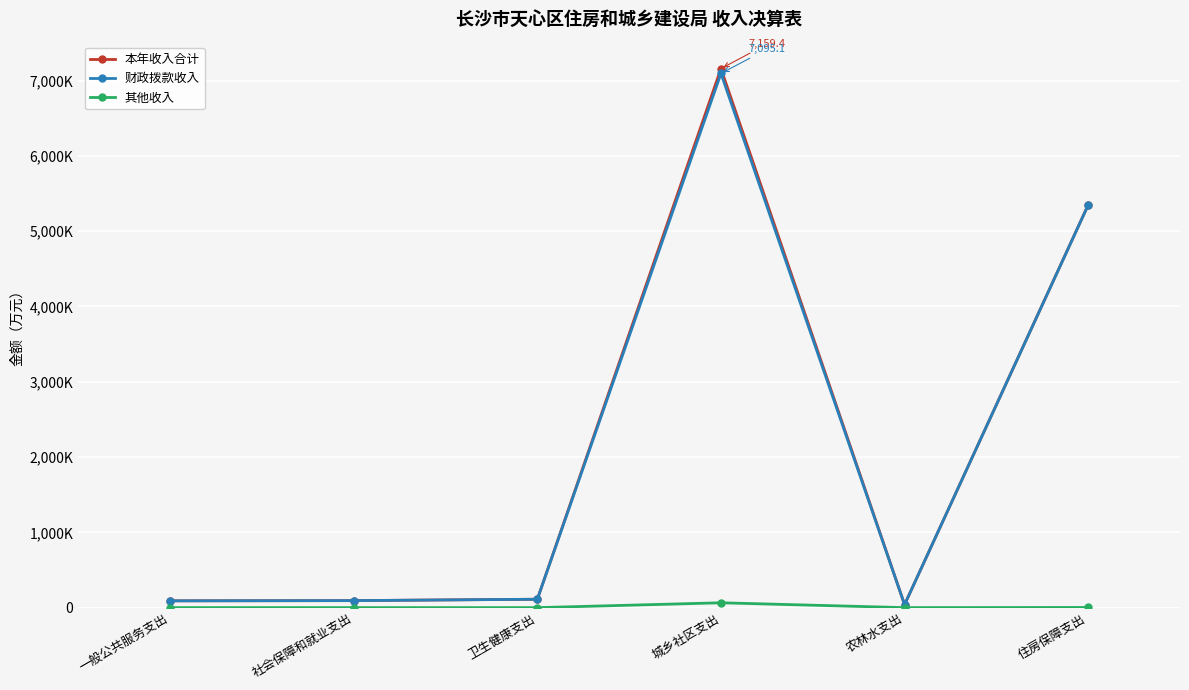

At which label does 财政拨款收入 first exceed 111?

卫生健康支出